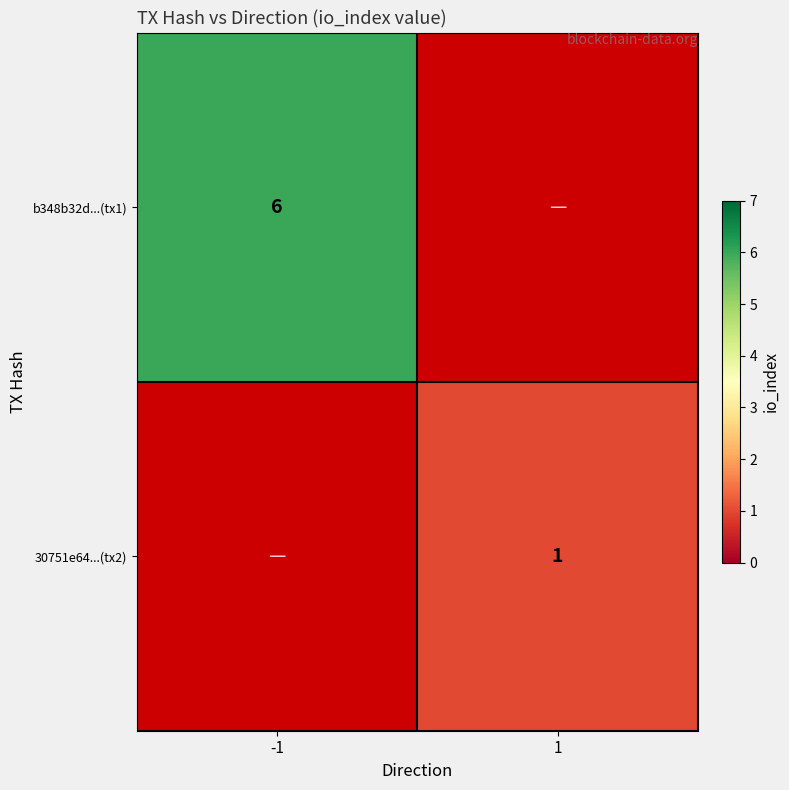

Is it true that b348b32d...(tx1) equals 8 at -1?

False